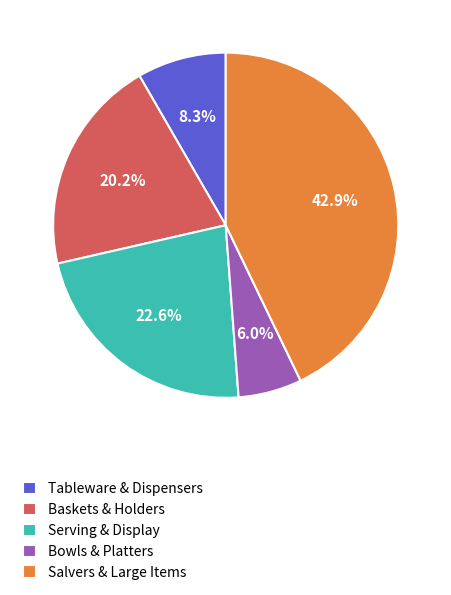

To the nearest percent, what is the difference between the largest and smallest slice percentages?

37%